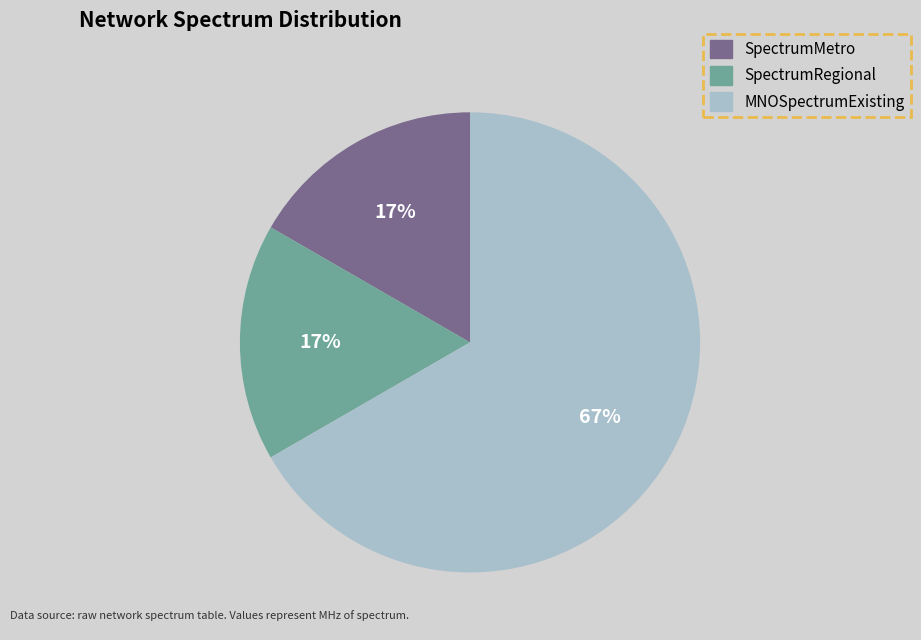

Which has a higher value, MNOSpectrumExisting or SpectrumRegional?

MNOSpectrumExisting